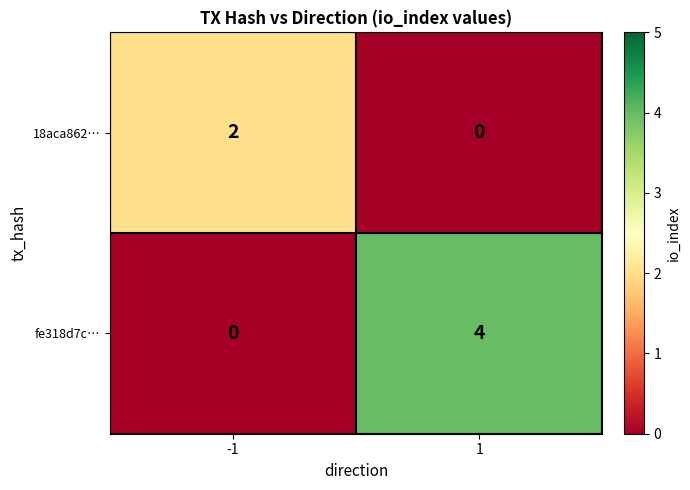

What is the sum of the fe318d7c… values at -1 and 1?

4